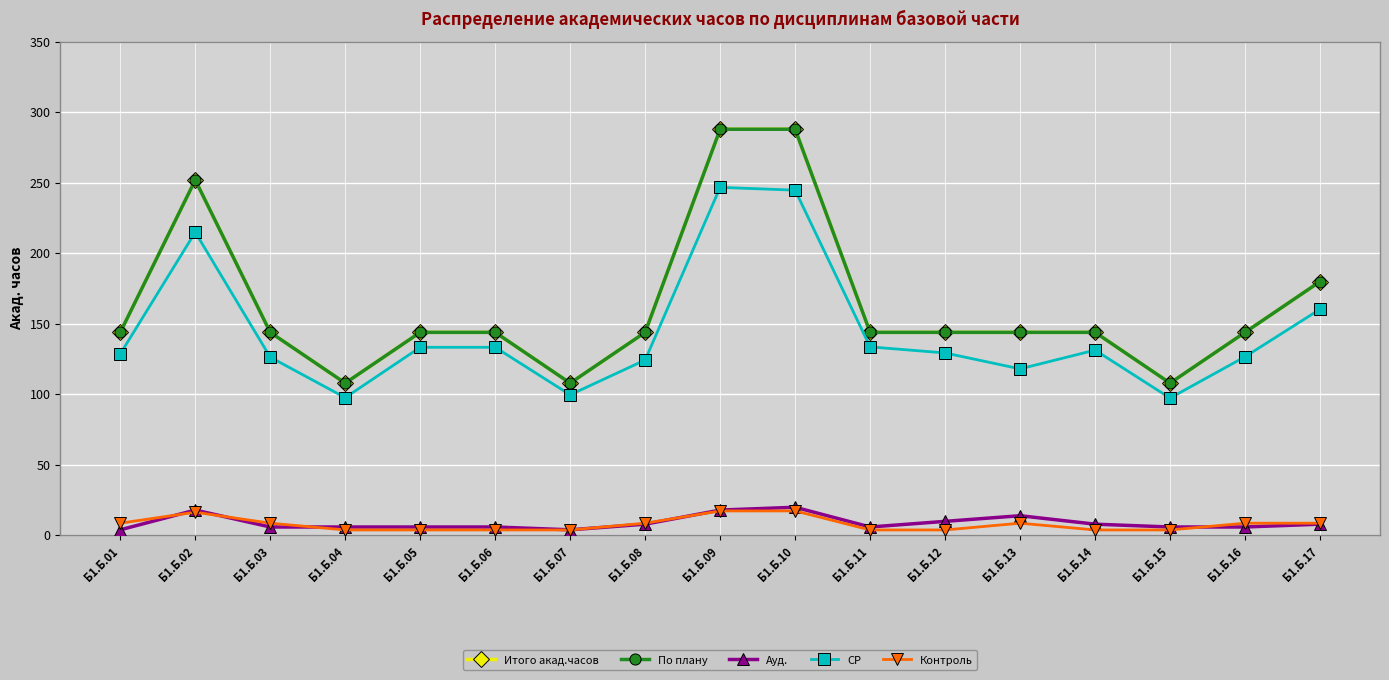

List the labels in order of По плану value, largest first.

Б1.Б.09, Б1.Б.10, Б1.Б.02, Б1.Б.17, Б1.Б.01, Б1.Б.03, Б1.Б.05, Б1.Б.06, Б1.Б.08, Б1.Б.11, Б1.Б.12, Б1.Б.13, Б1.Б.14, Б1.Б.16, Б1.Б.04, Б1.Б.07, Б1.Б.15